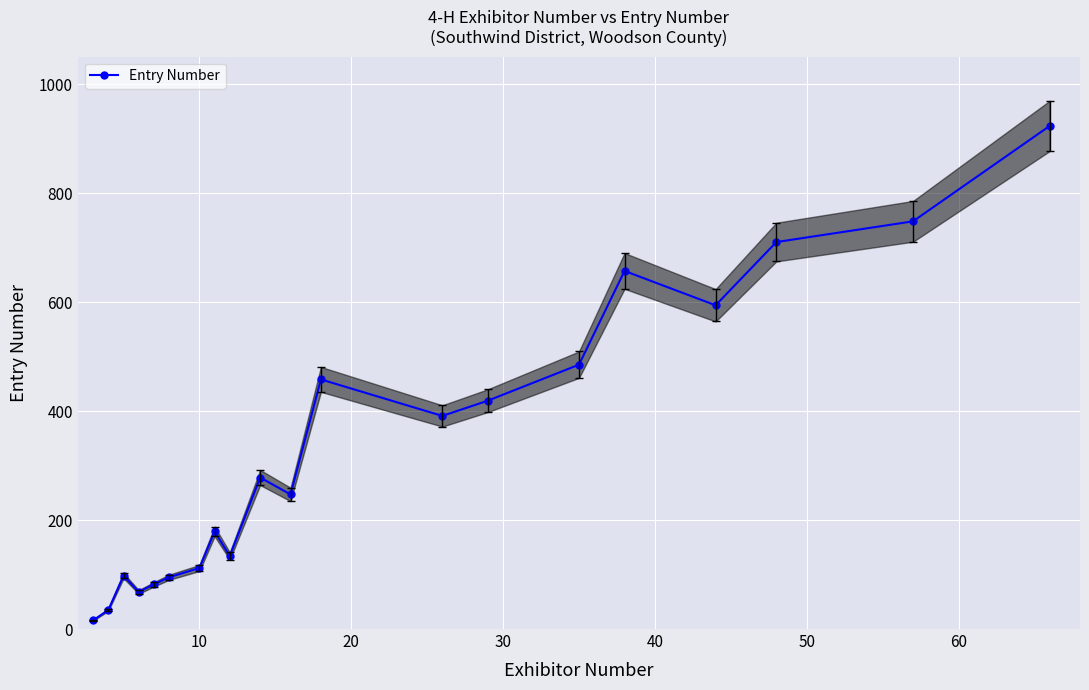

True or false: the data shows 245 at 11.

False